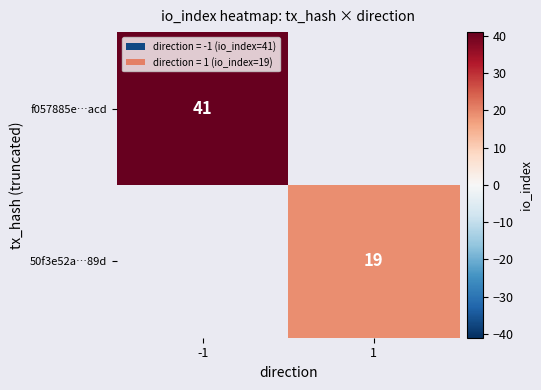

Which category has the lowest value across all series?

1